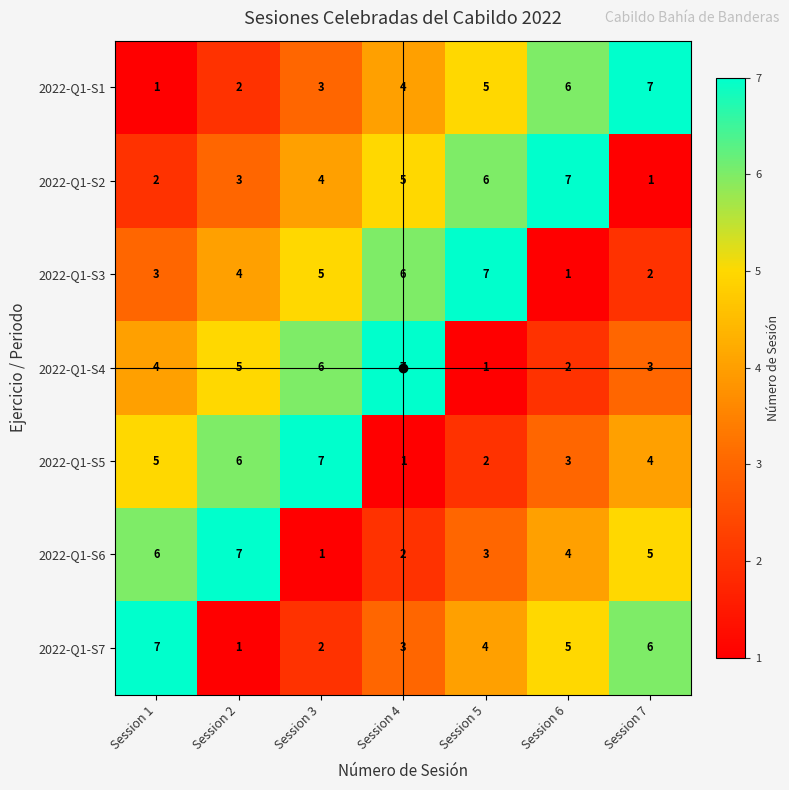

True or false: 2022-Q1-S5 has a value of 7 at Session 3.

True